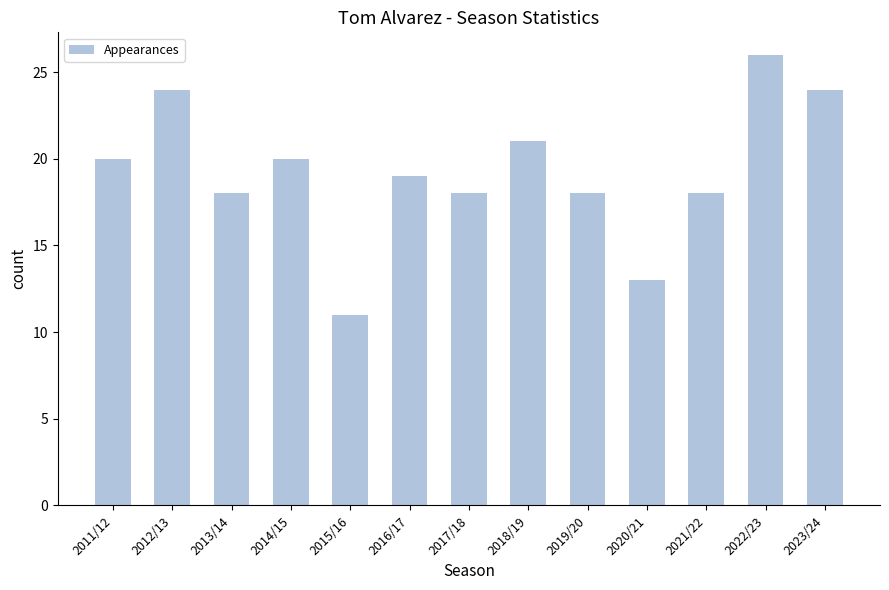

What is the label of the 6th bar from the right?

2018/19